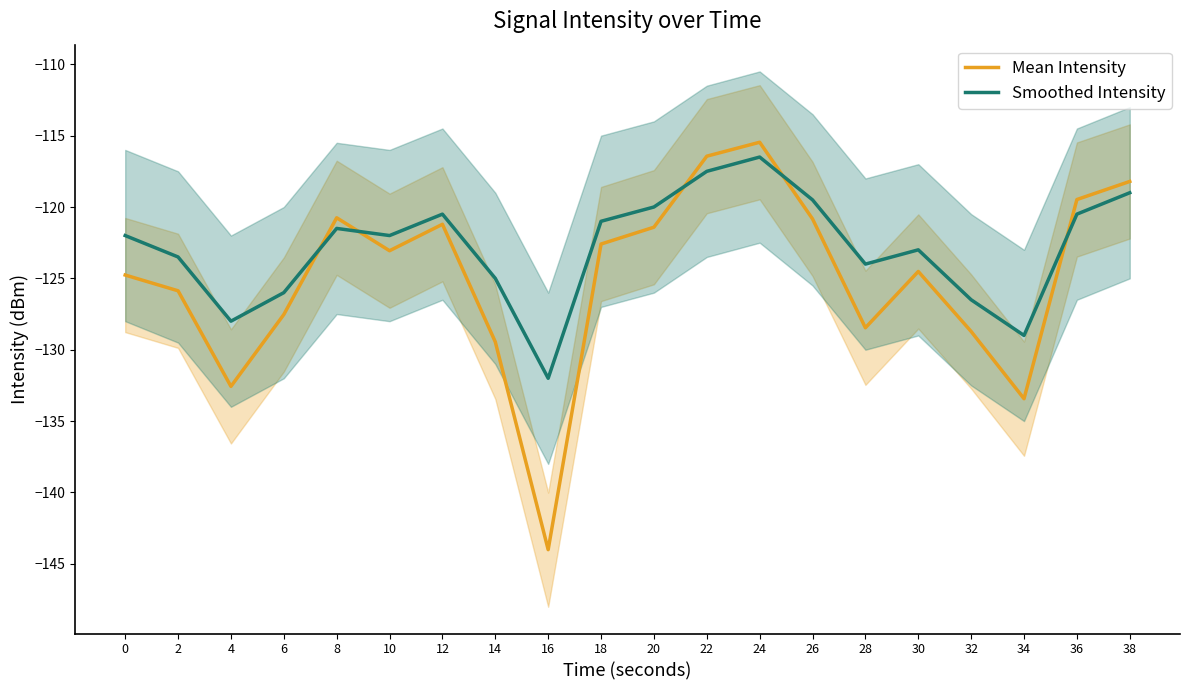

Rank the series at 10 from highest to lowest value.

Smoothed Intensity, Mean Intensity